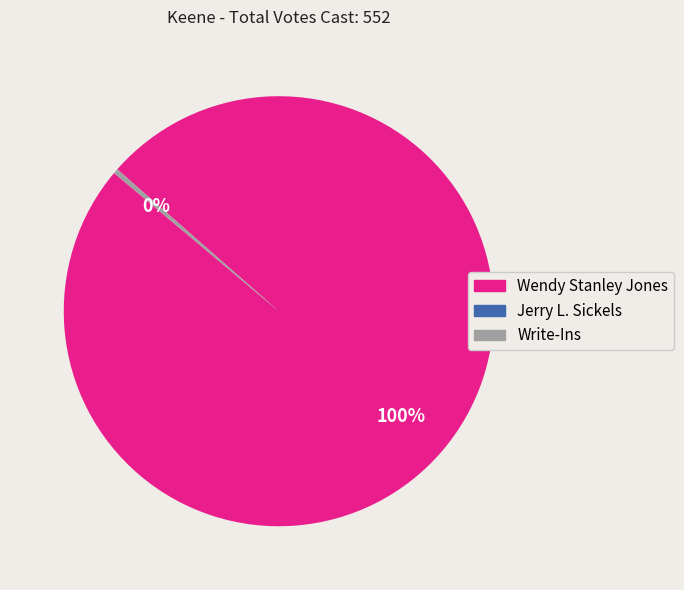

How many segments does this pie chart have?

2